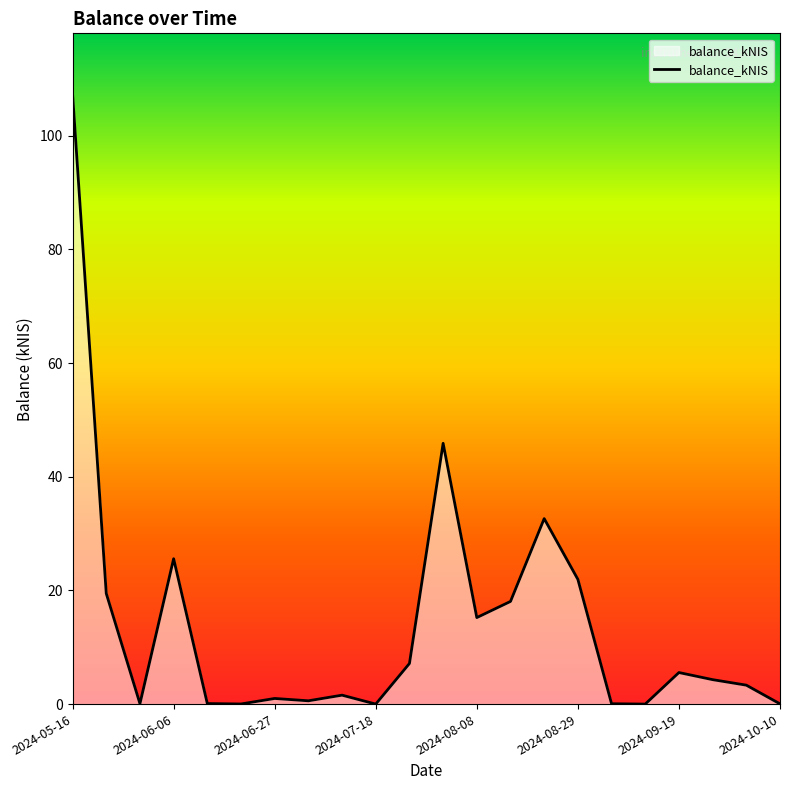

What is the maximum value shown in the chart?

107.3